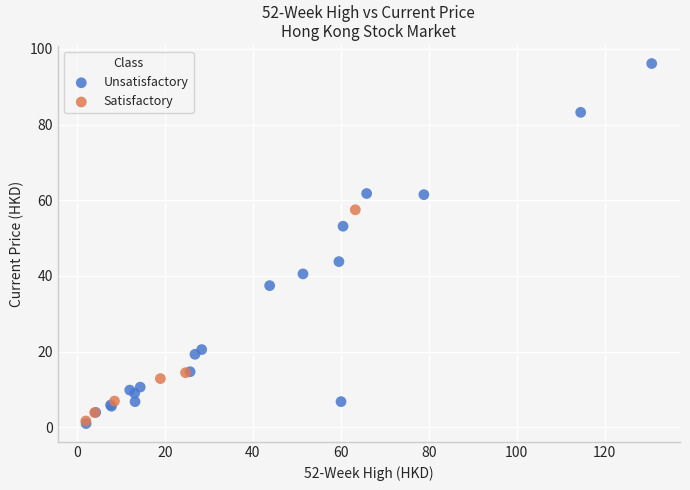

Which series has the widest spread of Y values?

Unsatisfactory